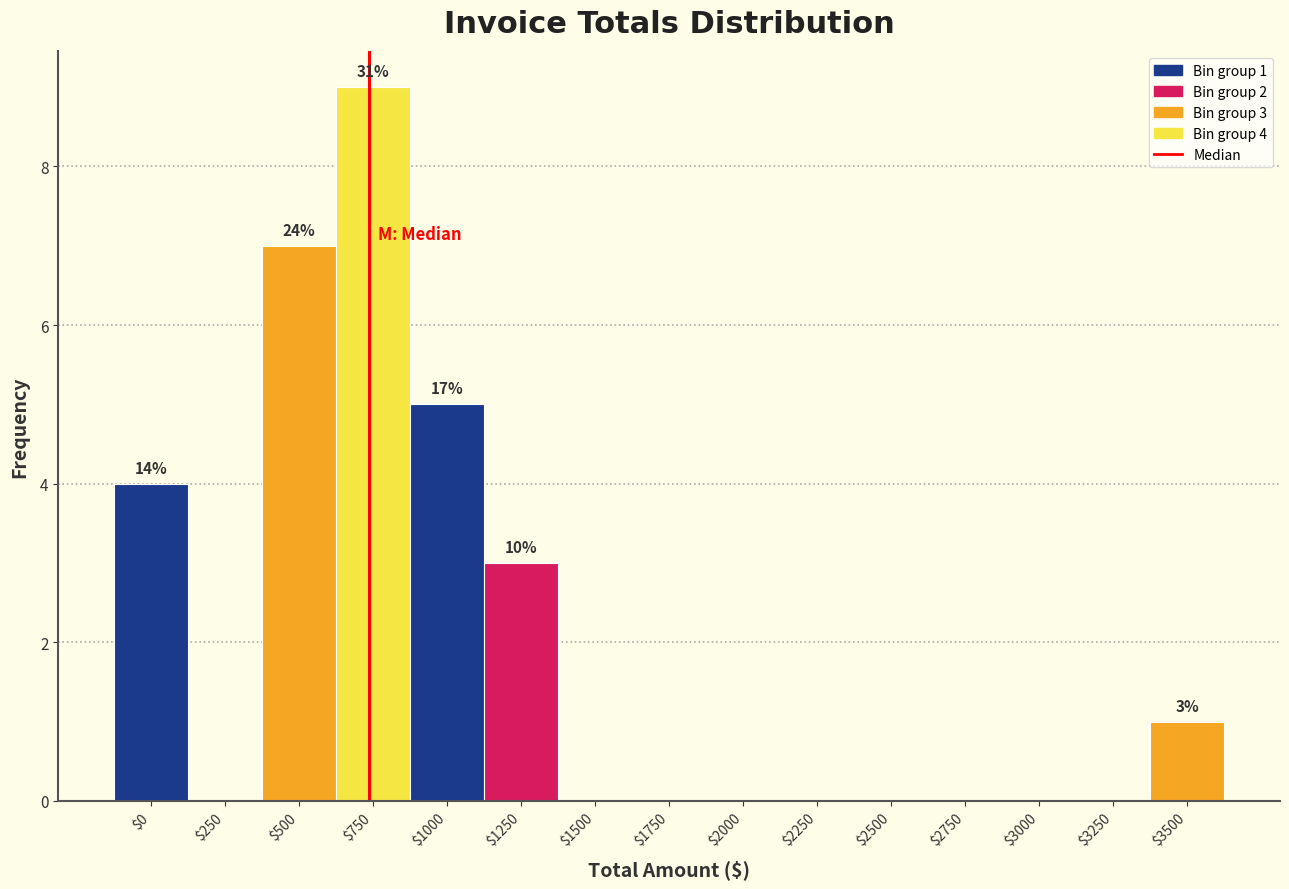

What is the sum of all values?

29